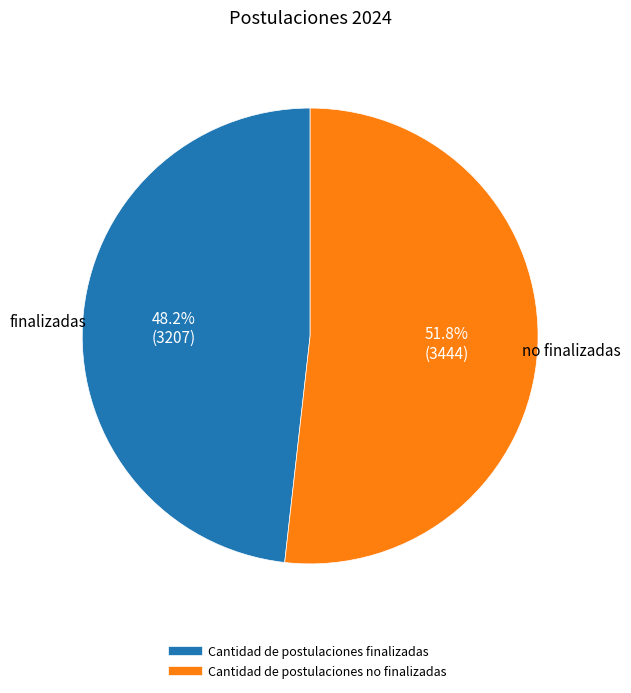

Does Cantidad de postulaciones finalizadas account for over 50% of the chart?

No